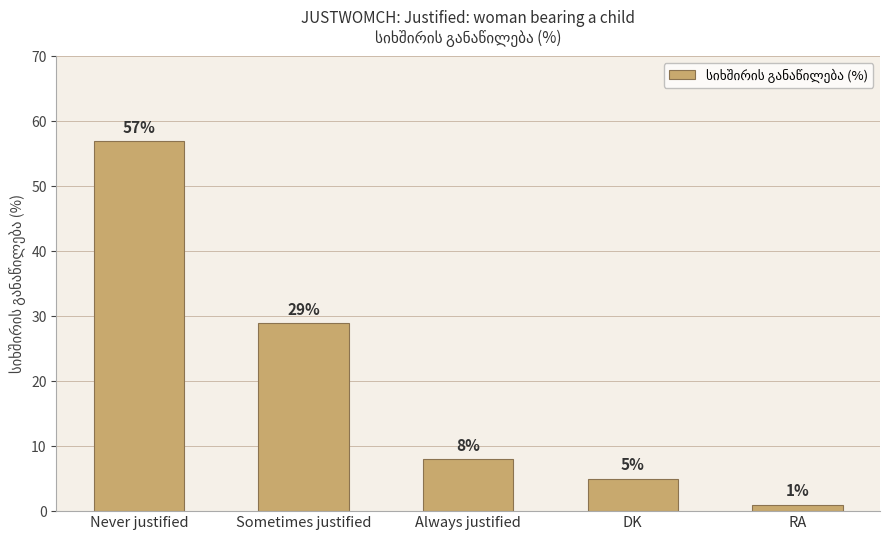

Reading left to right, what are all the values shown in this chart?

57	29	8	5	1